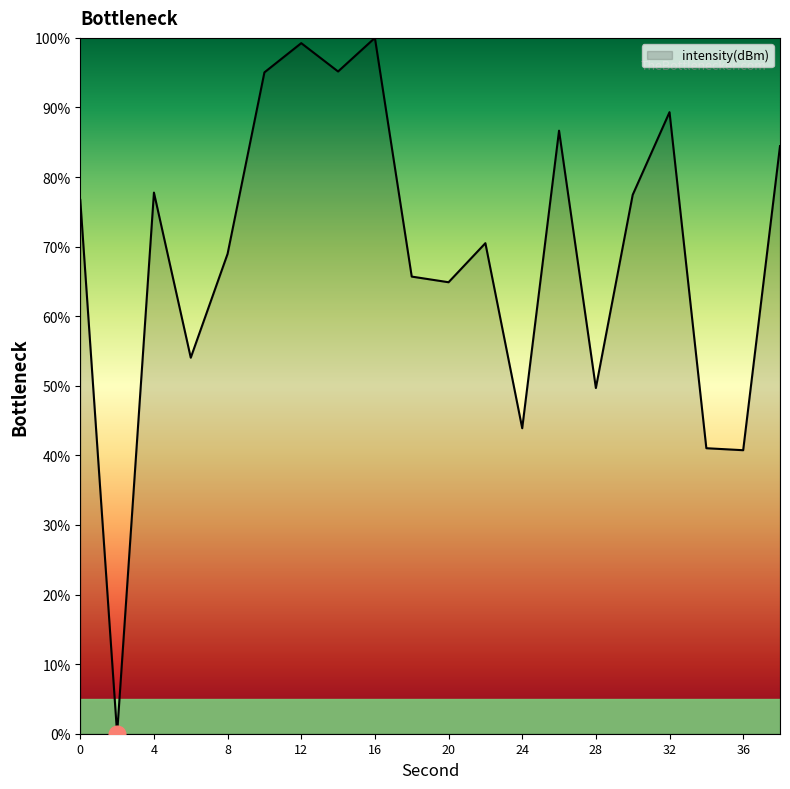

How many lines are shown in the chart?

1